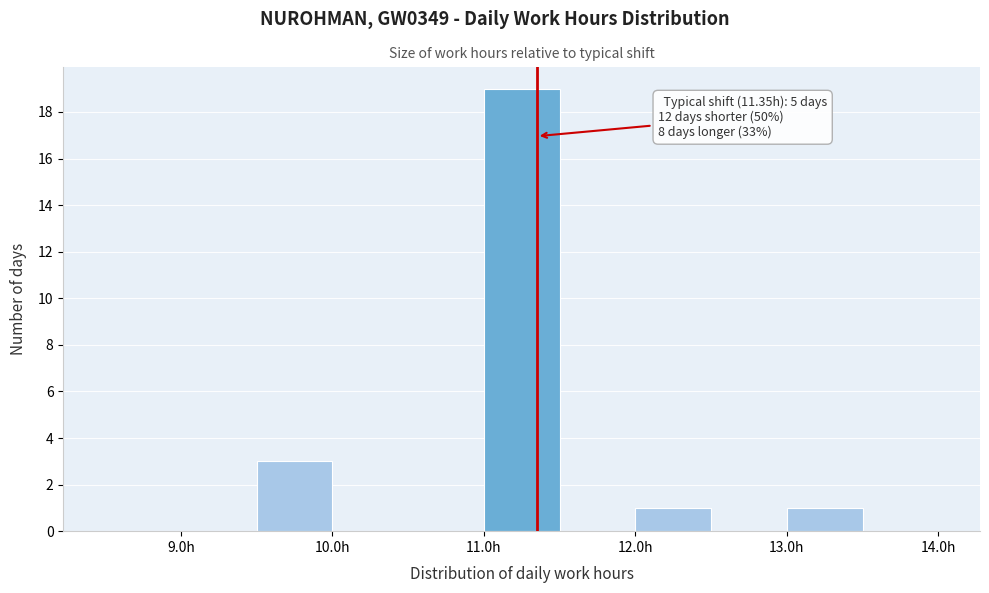

Over which range of the x-axis is the bar tallest?

11.0 to 11.5